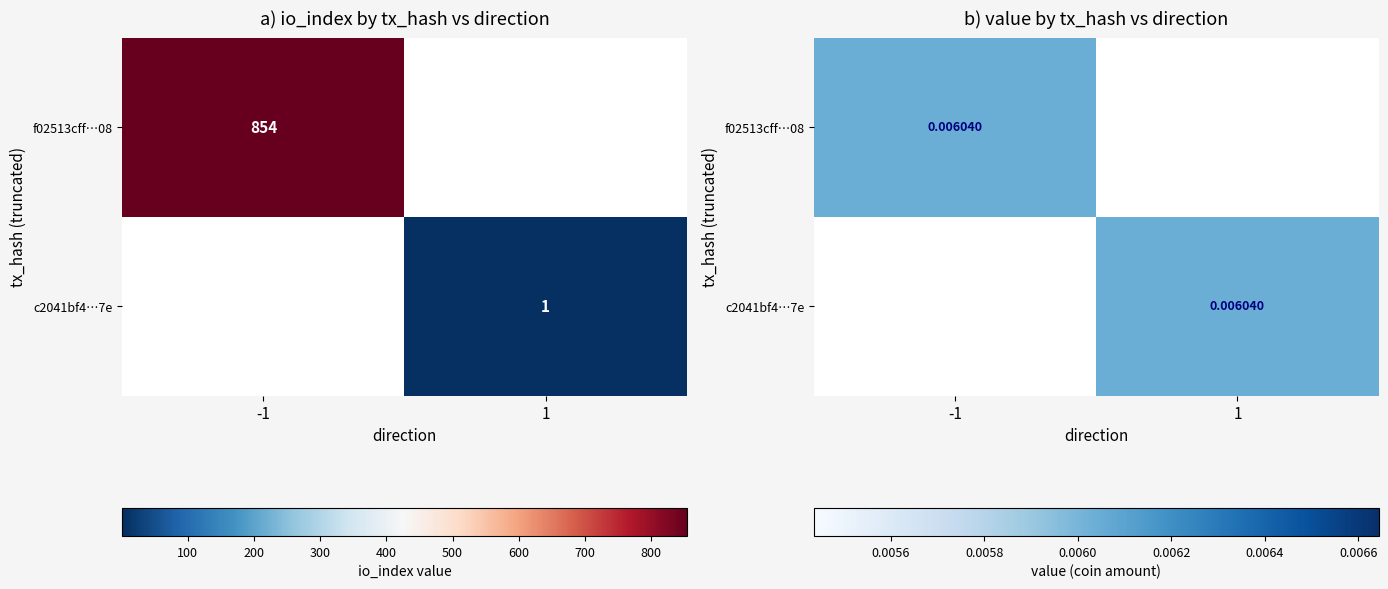

Between direction and io_index, which series saw the biggest shift?

f02513cff88c178e382788665fbcea363cbcb08